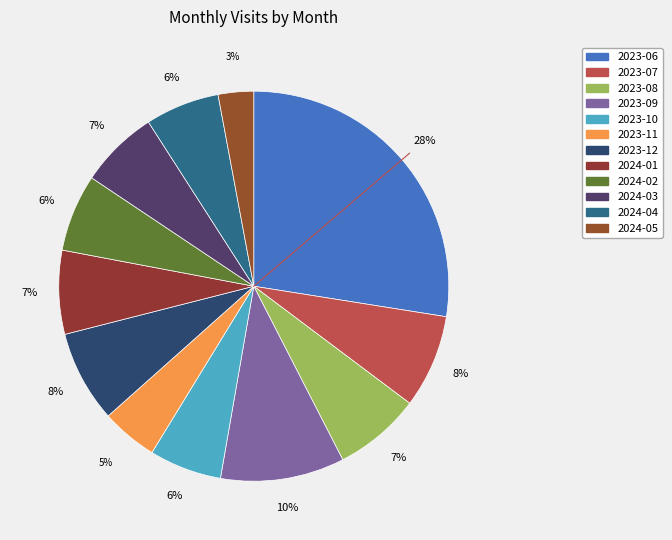

Combined, what portion of the pie is 2023-12 and 2024-01?

14.6%